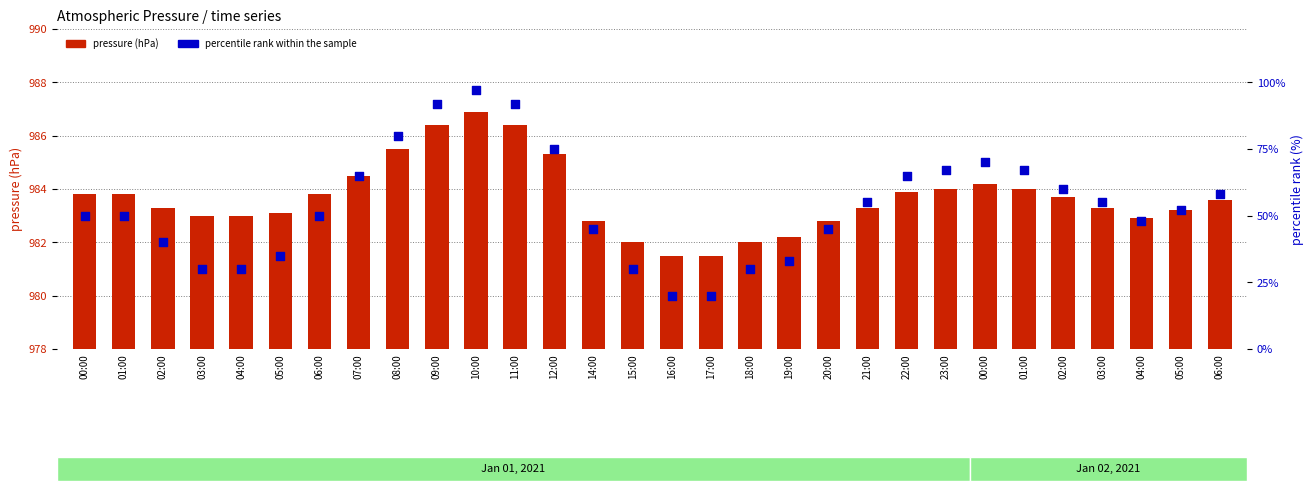

Is the value of percentile rank within the sample at 05:00 greater than the value of pressure (hPa) at 03:00?

No